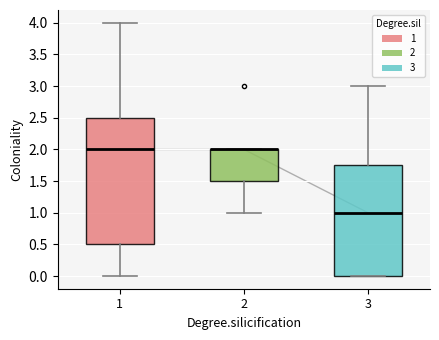

Reading left to right, read every box against the y-axis: the position of its median line, the range the box covers, and the ends of its whiskers. The values are not printed on the chart, so give them approximately, as read against the axis.

1: median 2.00, box 0.50 to 2.50, whiskers 0.00 to 4.00
2: median 2.00 (drawn on the box's upper edge), box 1.50 to 2.00, whiskers 1.00 to 2.00
3: median 1.00, box 0.00 to 1.75, whiskers 0.00 to 3.00